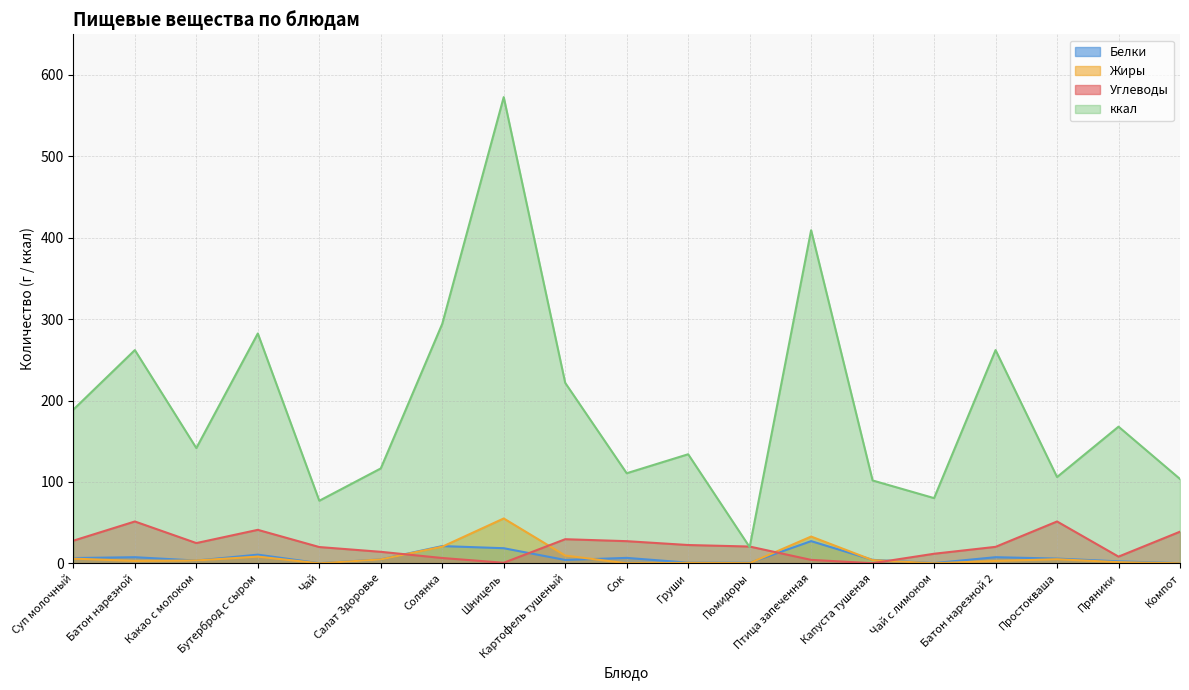

At how many categories does at least one series exceed 169?

8